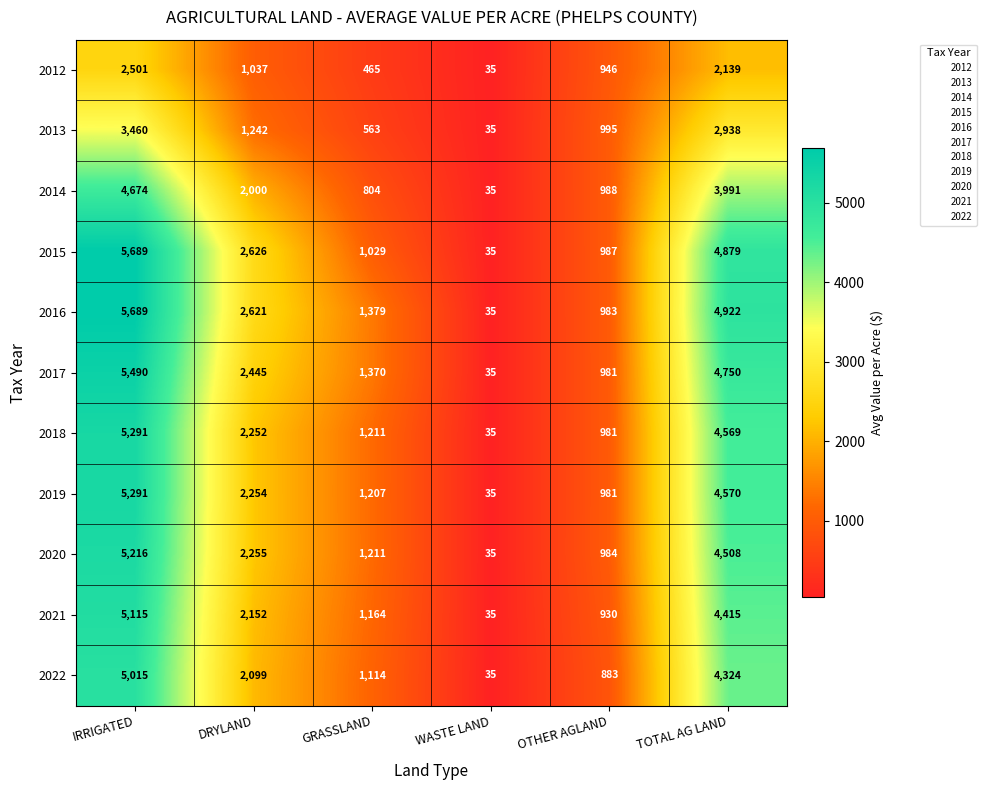

Which series changed the most between GRASSLAND and OTHER AGLAND?

2012